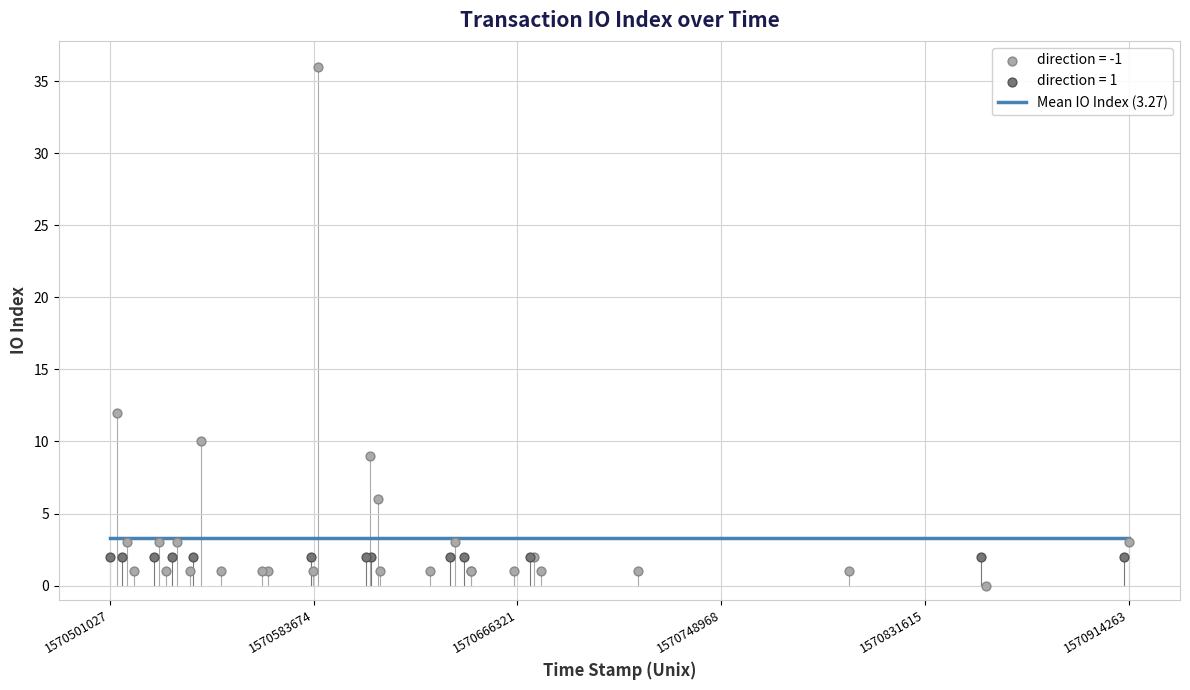

Which series reaches the maximum Y coordinate?

direction = -1